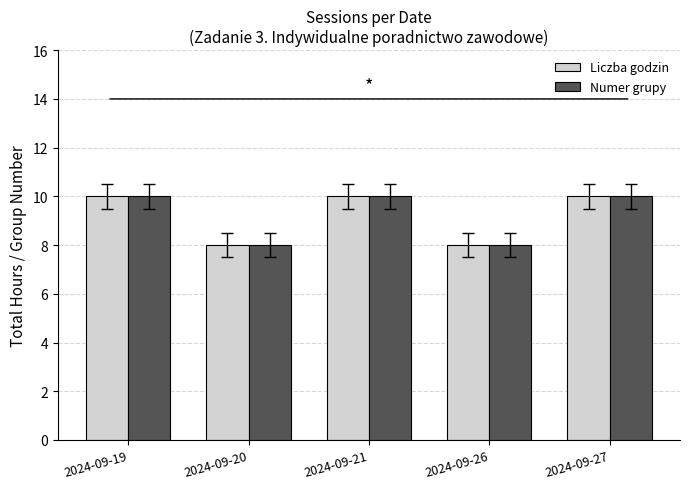

What is the minimum value shown in the chart?

8